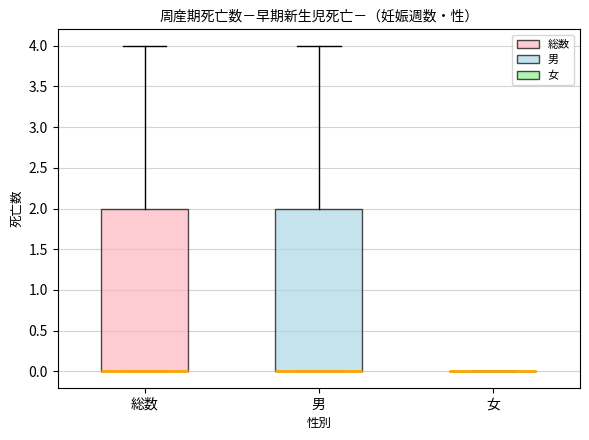

Where is the upper edge of the box for 男 on the y-axis? The values are not printed on the chart, so give them approximately, as read against the axis.

2